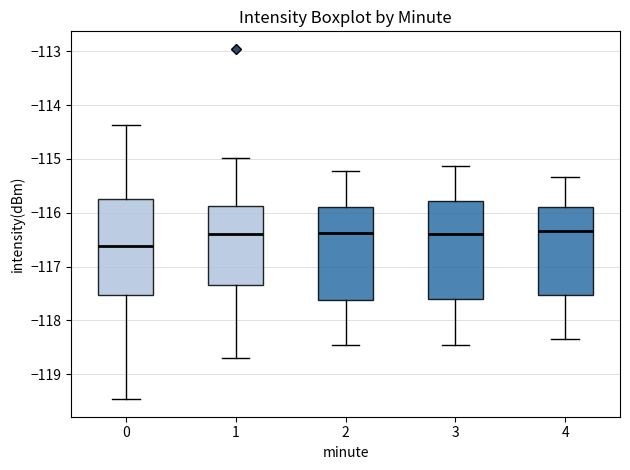

Where does the median line of the box at x = 4 sit on the y-axis? The values are not printed on the chart, so give them approximately, as read against the axis.

-116.3